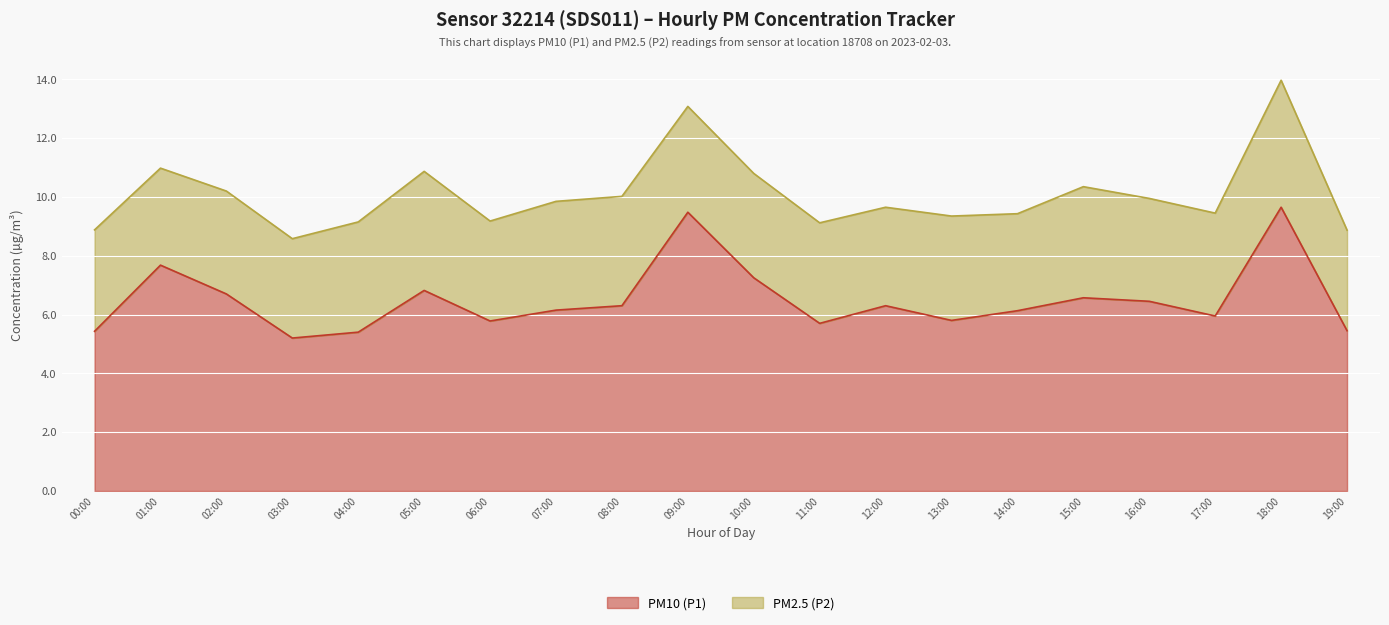

What is the lowest value of the PM10 (P1) series?

5.2